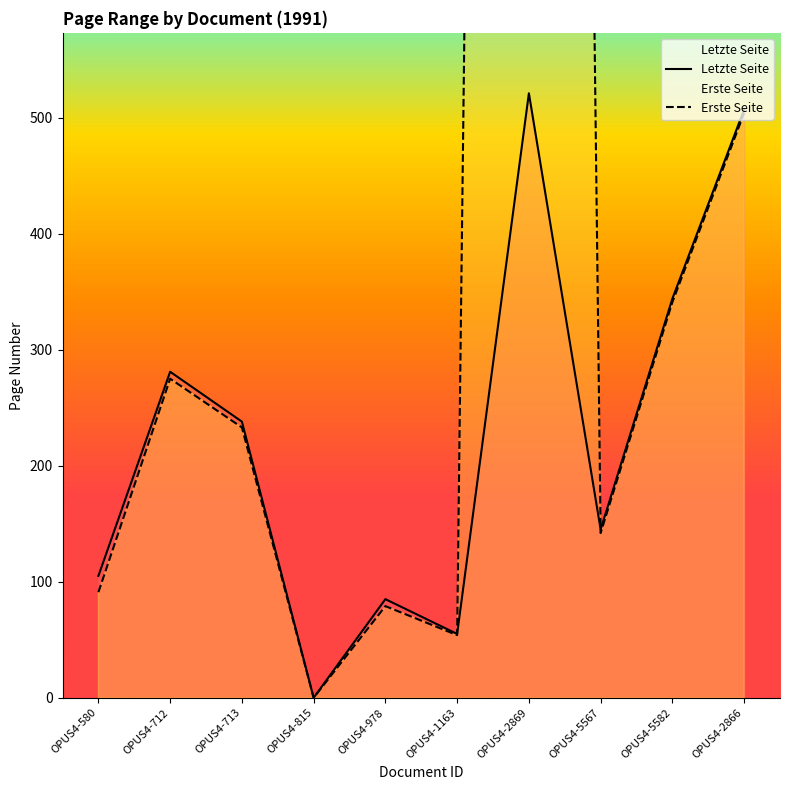

At which label does Erste Seite first exceed 233?

OPUS4-712